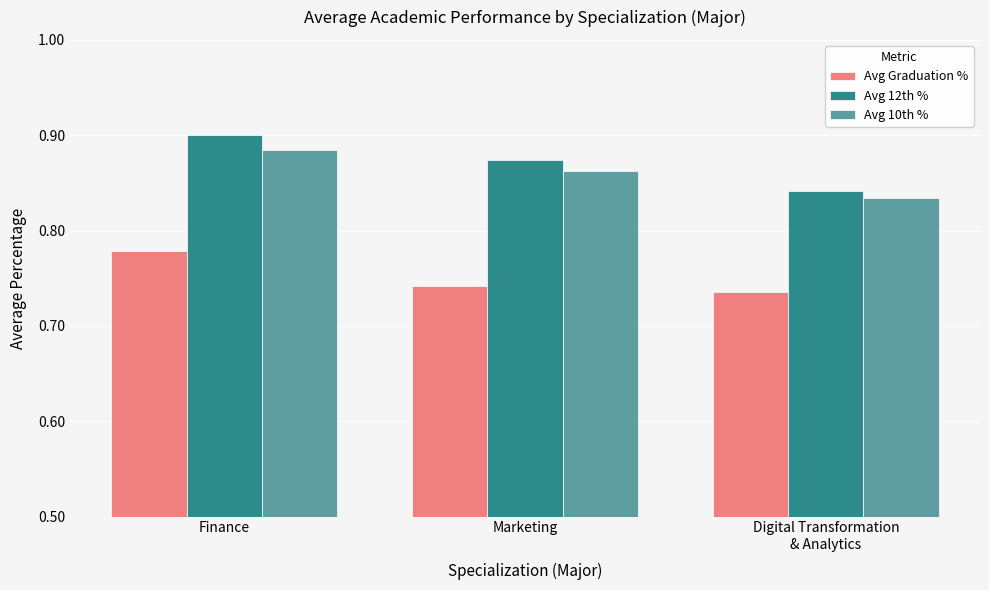

List the labels in order of Avg 12th % value, smallest first.

Digital Transformation
& Analytics, Marketing, Finance